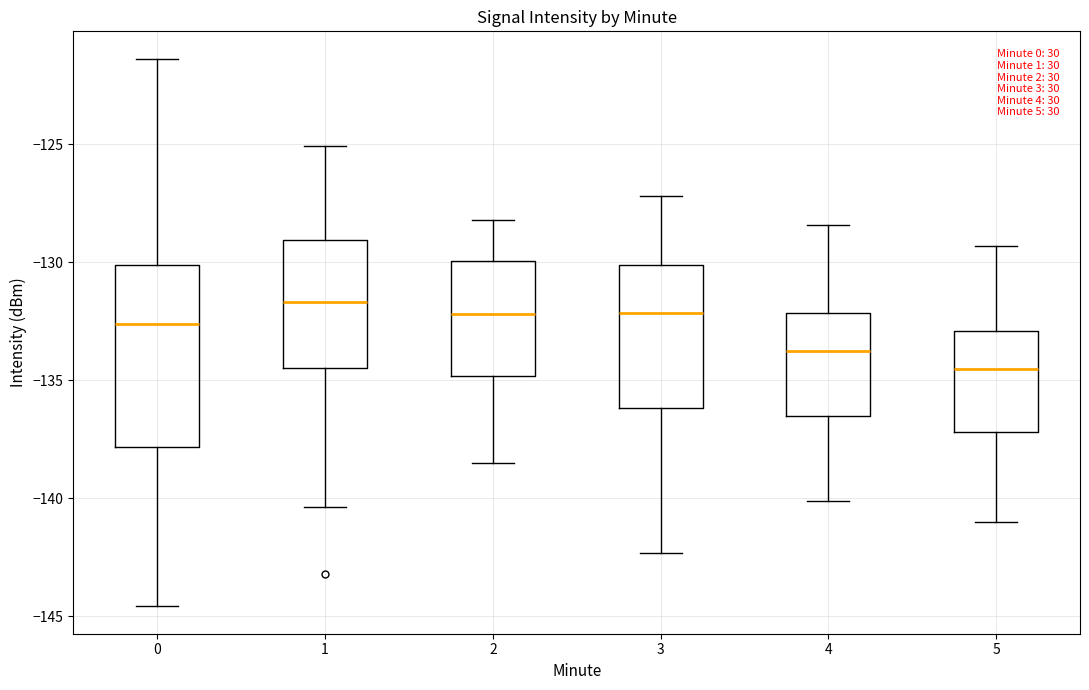

Where is the lower edge of the box at x = 1 on the y-axis? The values are not printed on the chart, so give them approximately, as read against the axis.

-134.5